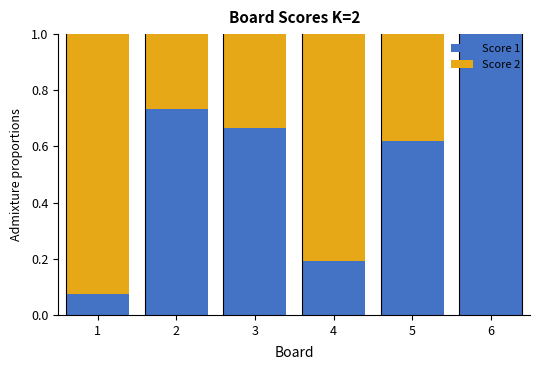

What is the total value across all series at 2?

1.0